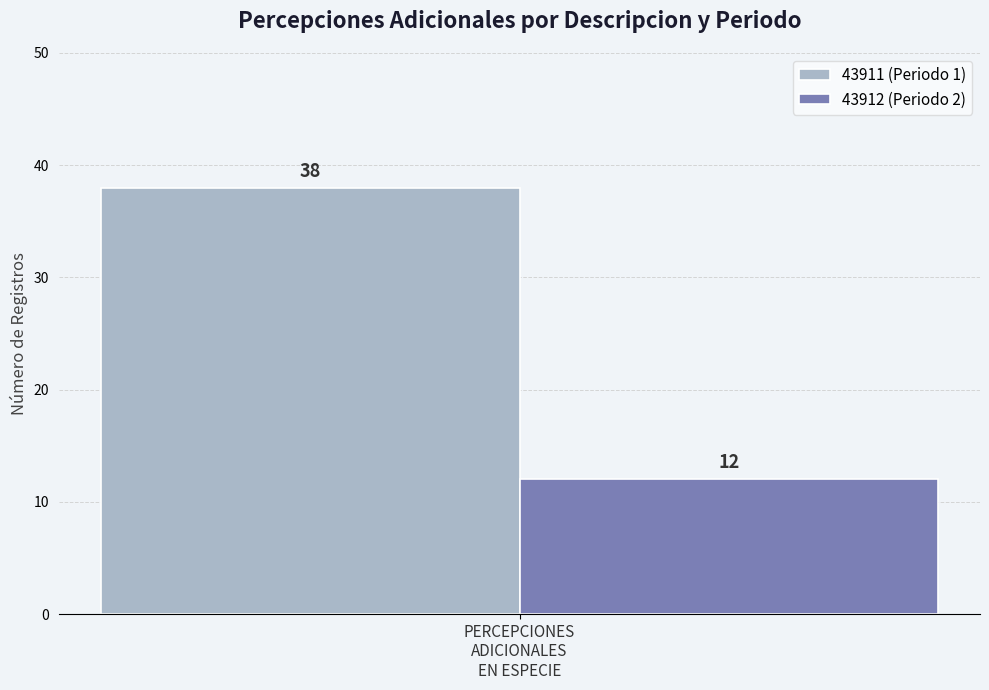

What is the lowest value of the 43911 (Periodo 1) series?

38